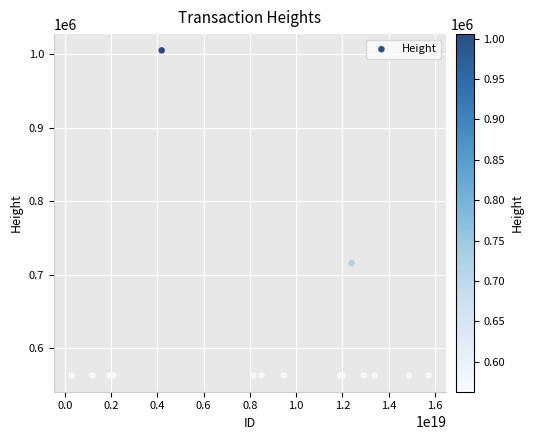

What Y value in the scatter plot is closest to 784156?

715992